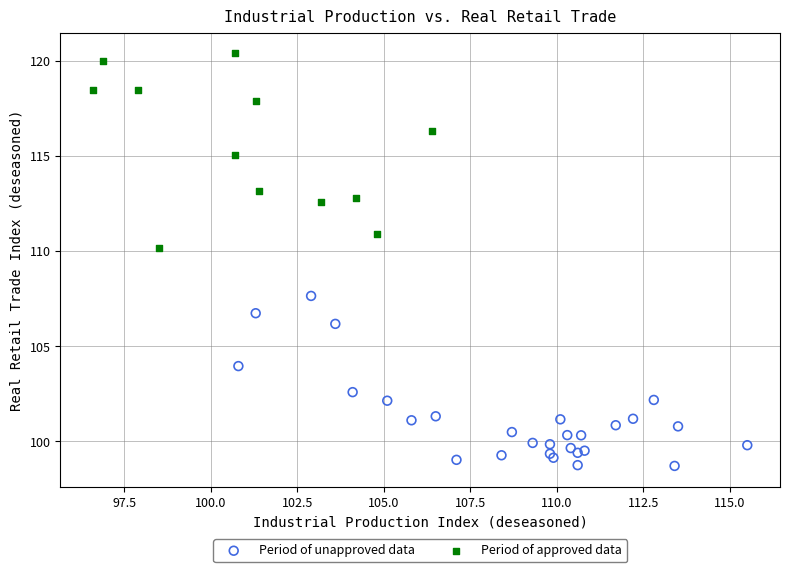

What are all the series names shown in the legend?

Period of unapproved data, Period of approved data